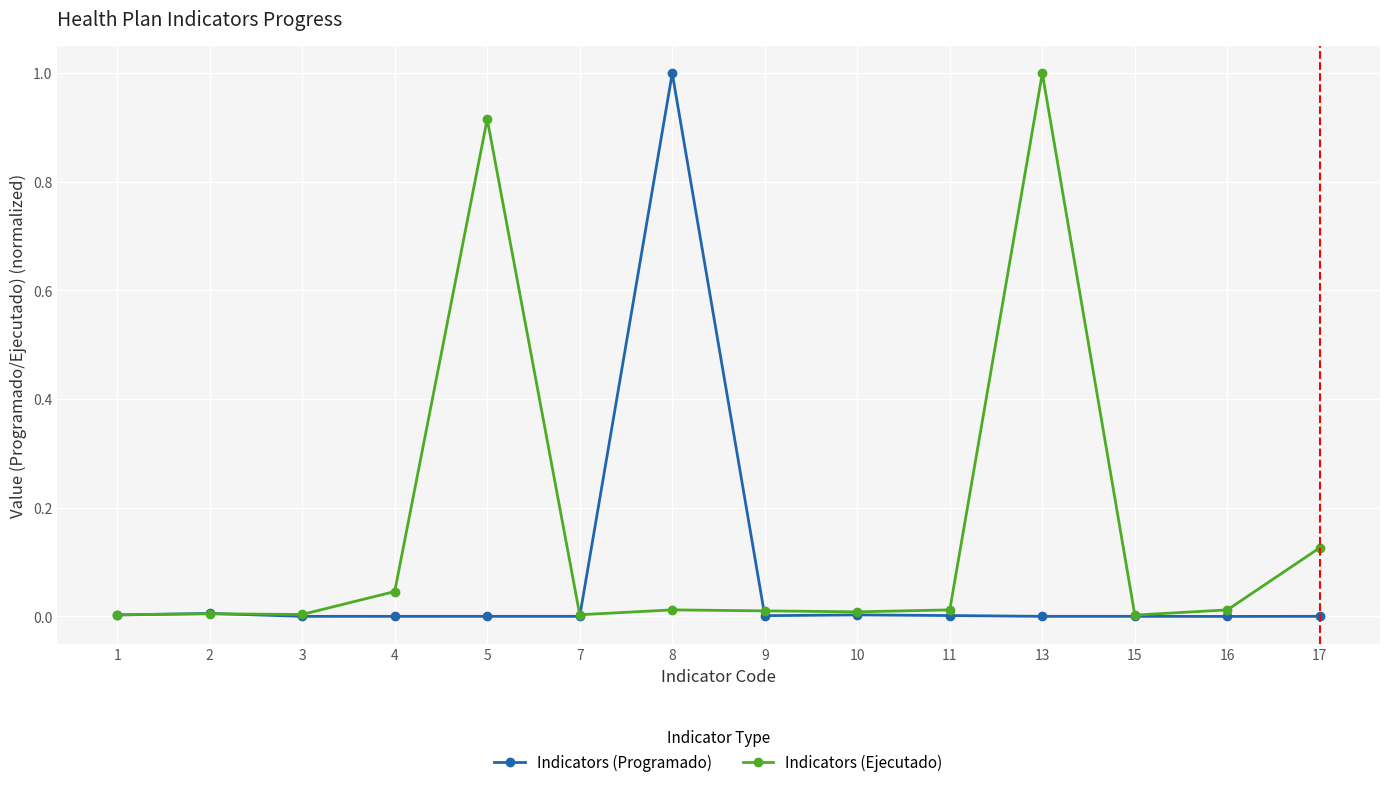

What is the highest value of the Indicators (Programado) series?

1.0